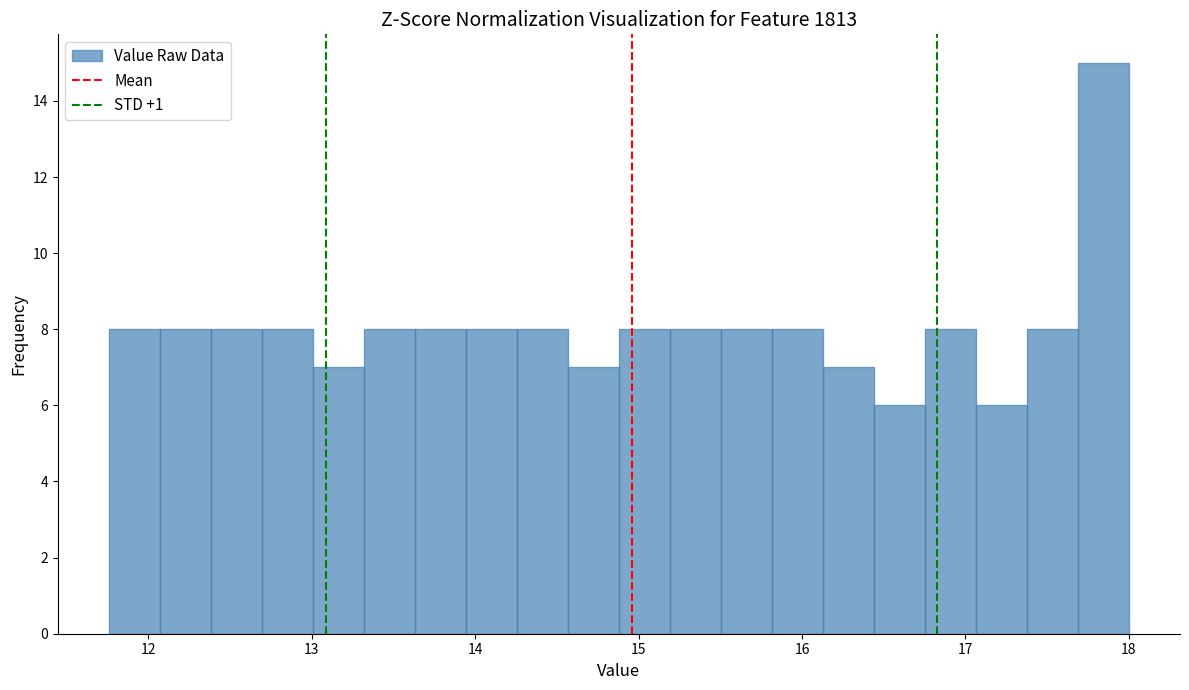

Around what value on the x-axis is the tallest bar? Give the approximate position of its centre, as read against the axis.

17.8